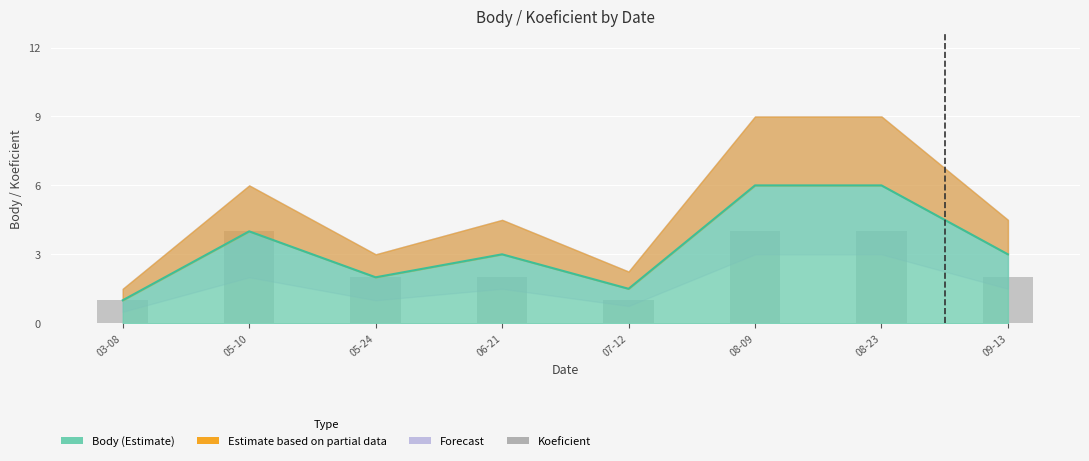

What is the sum of the values at 03-08 and 09-13?

3